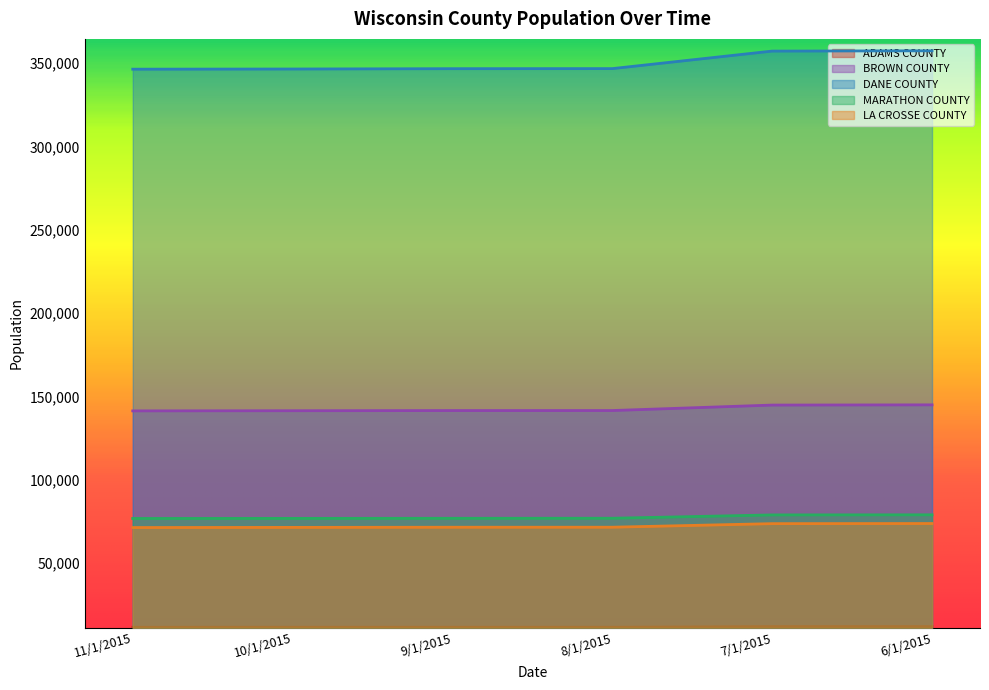

What is the difference between the maximum and second lowest values in the BROWN COUNTY series?

3523